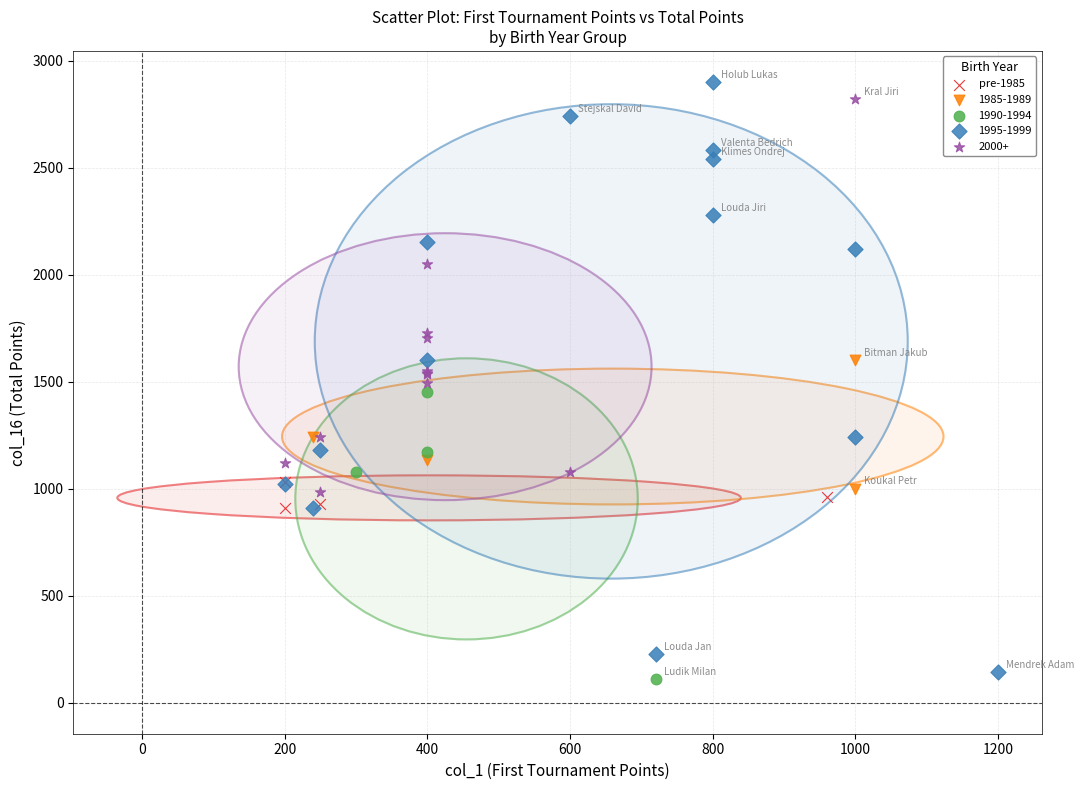

Which series has the widest spread of Y values?

1995-1999